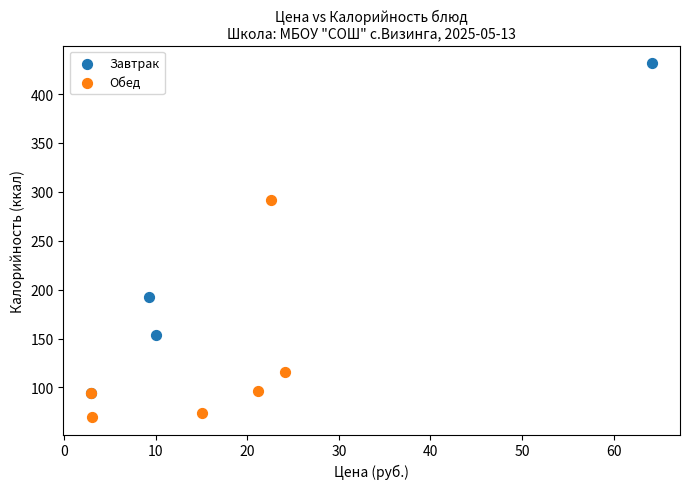

Which series reaches the maximum Y coordinate?

Завтрак